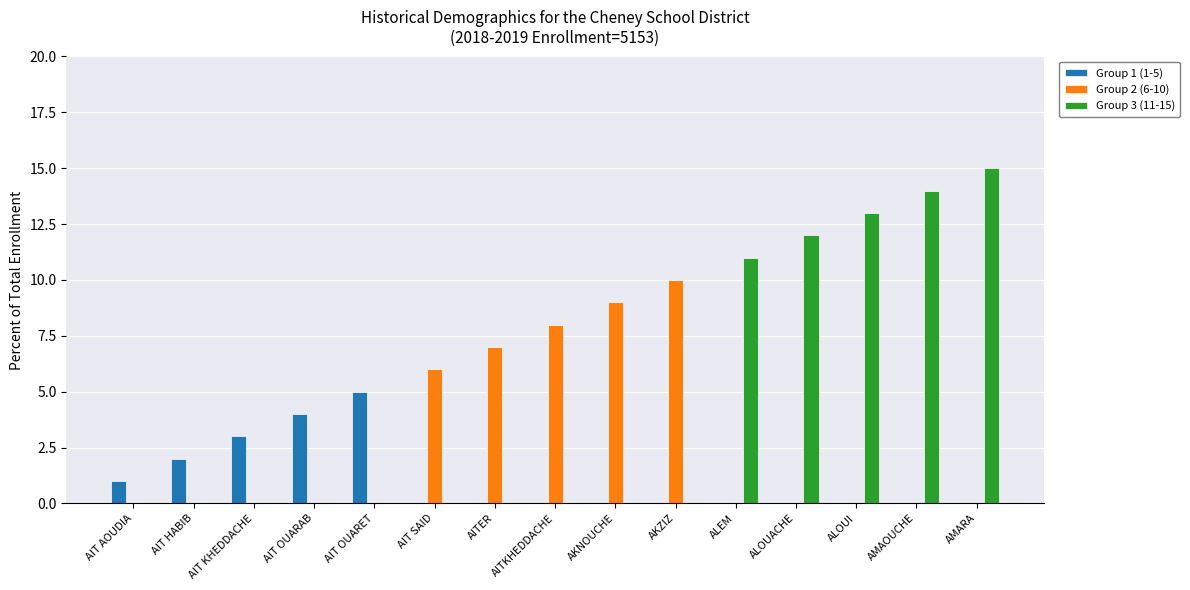

Reading right to left, what are all the values shown in this chart?

Group 1 (1-5): AMARA=0	AMAOUCHE=0	ALOUI=0	ALOUACHE=0	ALEM=0	AKZIZ=0	AKNOUCHE=0	AITKHEDDACHE=0	AITER=0	AIT SAID=0	AIT OUARET=5	AIT OUARAB=4	AIT KHEDDACHE=3	AIT HABIB=2	AIT AOUDIA=1
Group 2 (6-10): AMARA=0	AMAOUCHE=0	ALOUI=0	ALOUACHE=0	ALEM=0	AKZIZ=10	AKNOUCHE=9	AITKHEDDACHE=8	AITER=7	AIT SAID=6	AIT OUARET=0	AIT OUARAB=0	AIT KHEDDACHE=0	AIT HABIB=0	AIT AOUDIA=0
Group 3 (11-15): AMARA=15	AMAOUCHE=14	ALOUI=13	ALOUACHE=12	ALEM=11	AKZIZ=0	AKNOUCHE=0	AITKHEDDACHE=0	AITER=0	AIT SAID=0	AIT OUARET=0	AIT OUARAB=0	AIT KHEDDACHE=0	AIT HABIB=0	AIT AOUDIA=0